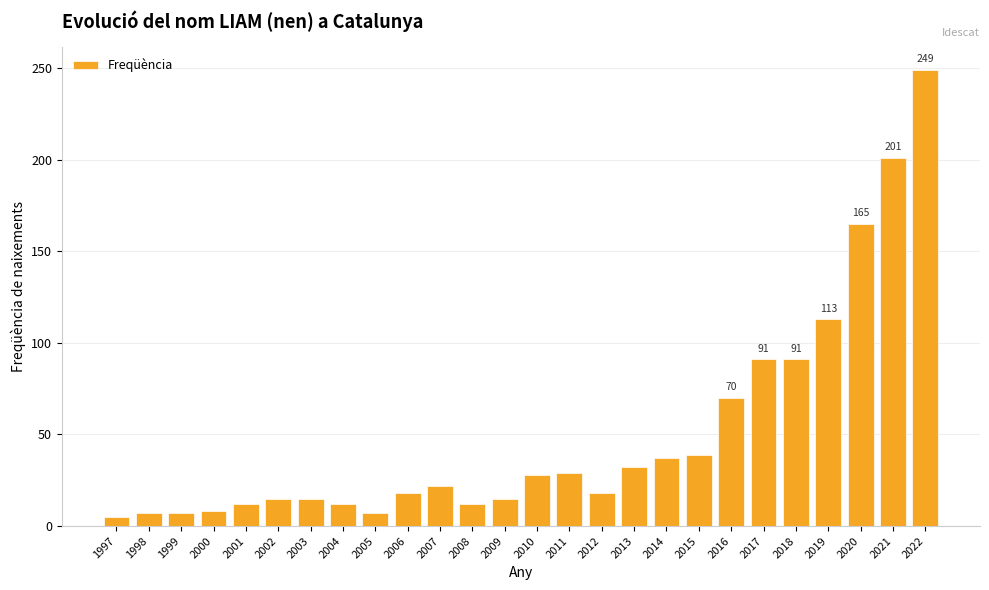

What is the difference between the second highest and second lowest values?

194